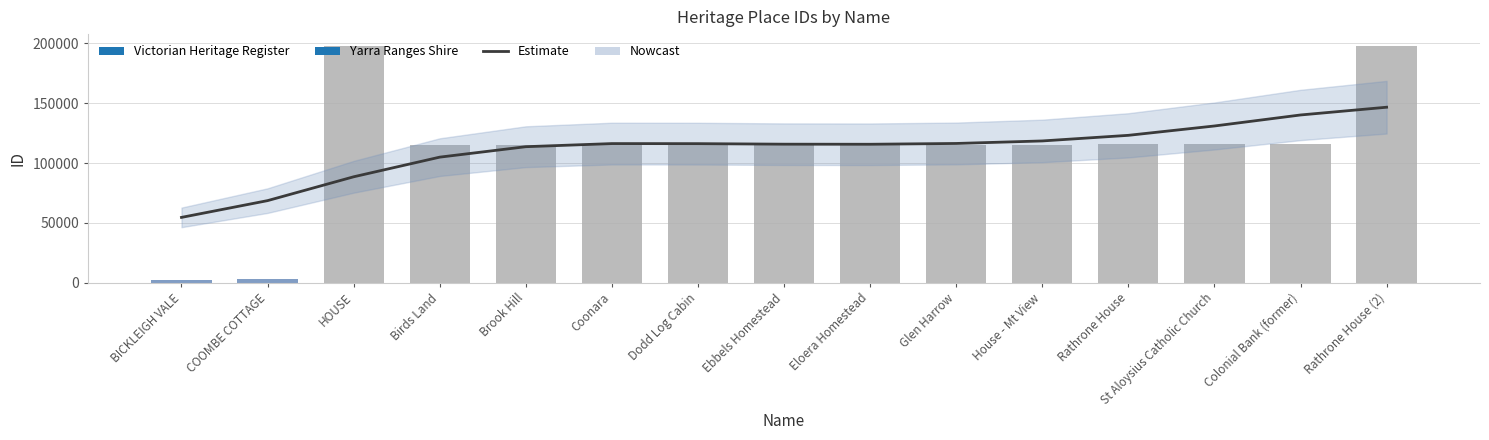

Is it true that the value at BICKLEIGH VALE is 20510?

False